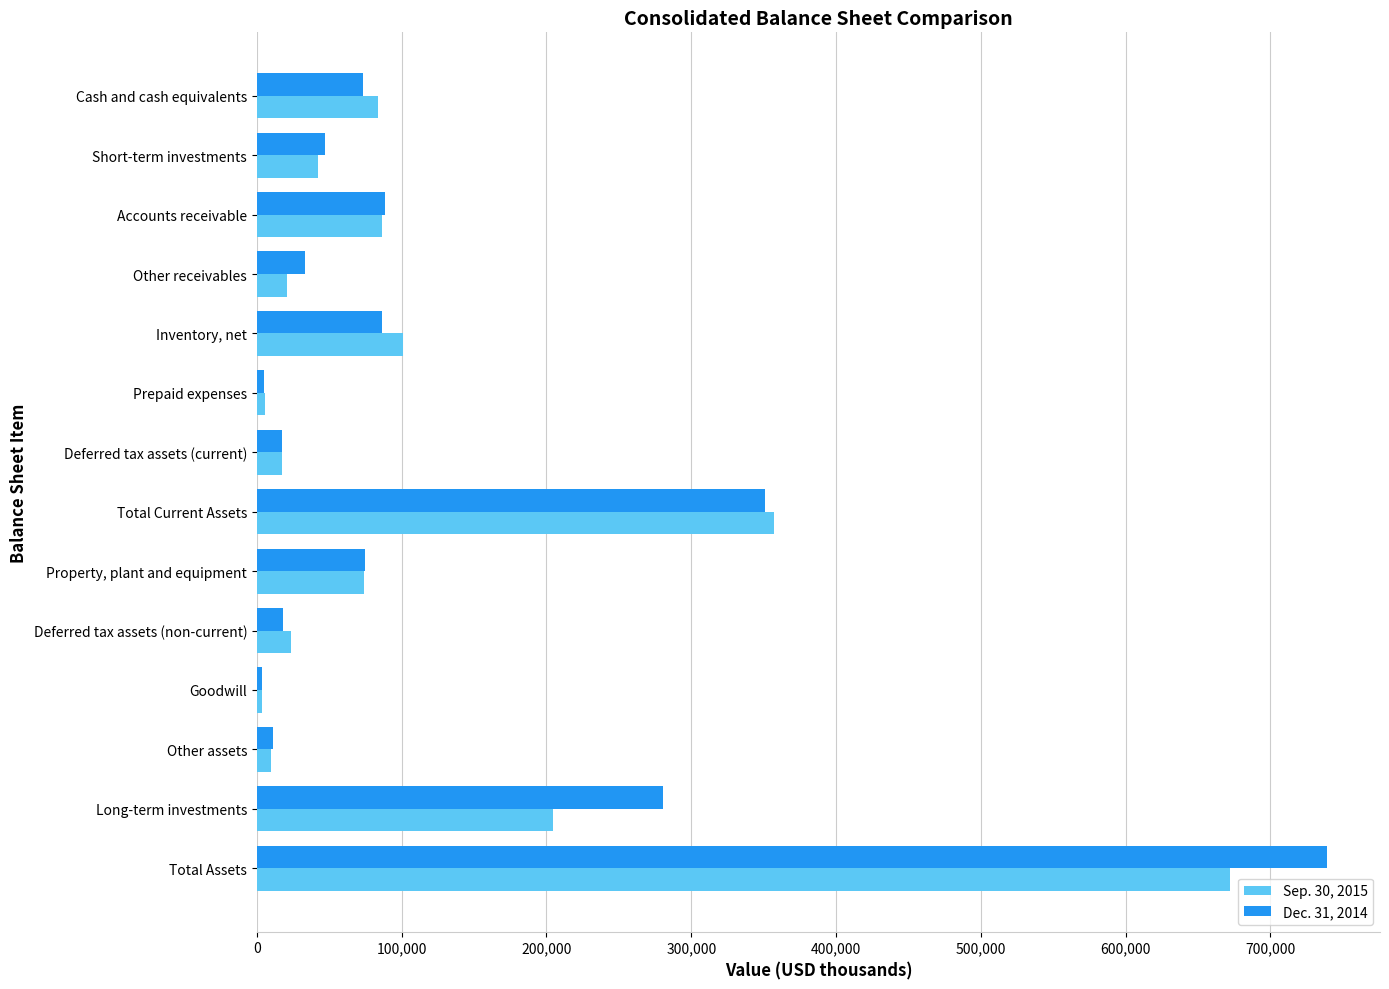

Is the value of Dec. 31, 2014 at Long-term investments greater than the value of Sep. 30, 2015 at Cash and cash equivalents?

Yes